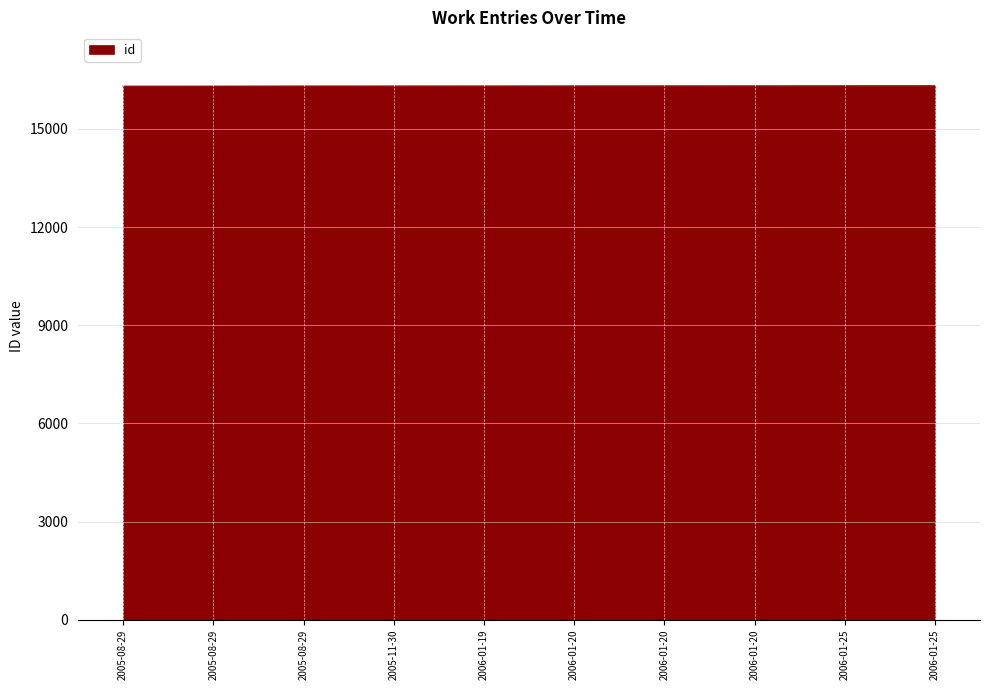

Rank the categories by value from highest to lowest.

2006-01-25, 2006-01-25, 2006-01-20, 2006-01-20, 2006-01-20, 2006-01-19, 2005-11-30, 2005-08-29, 2005-08-29, 2005-08-29